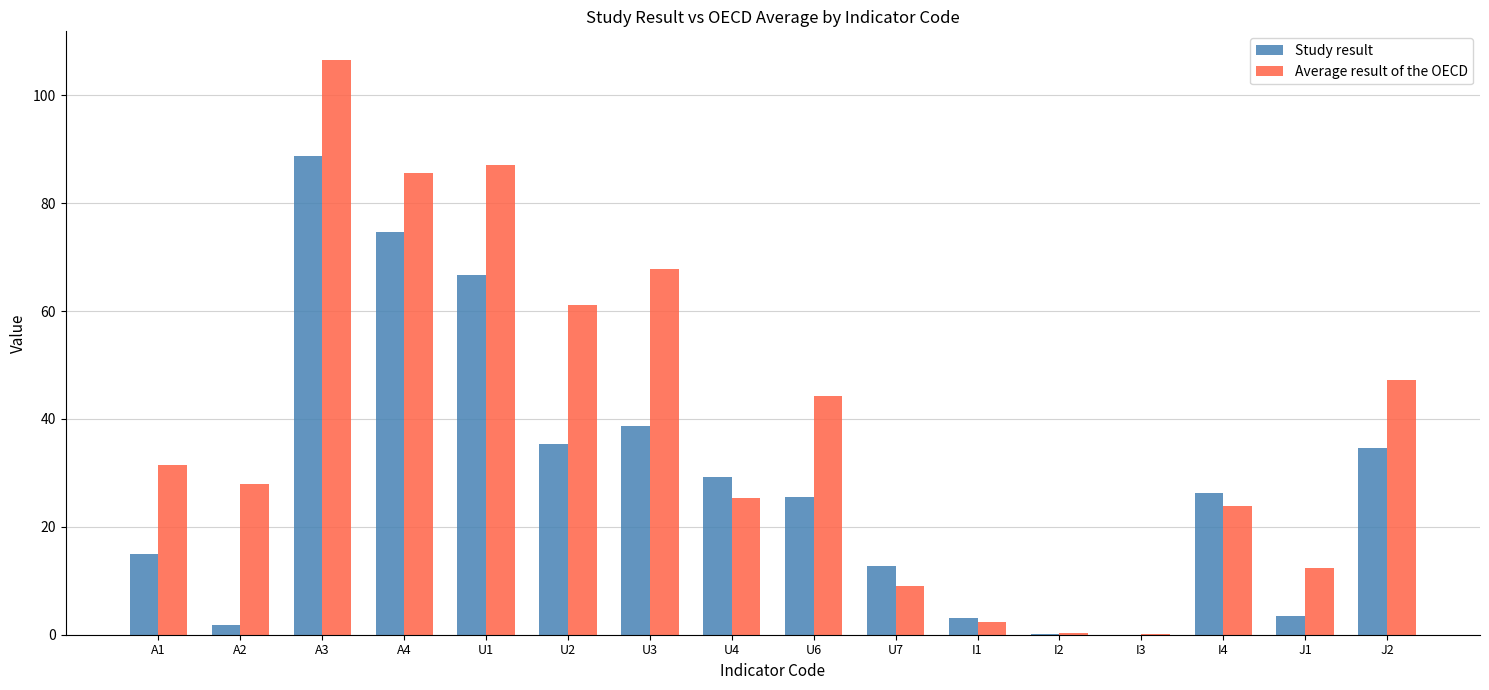

Between U6 and U7, which series saw the biggest shift?

Average result of the OECD